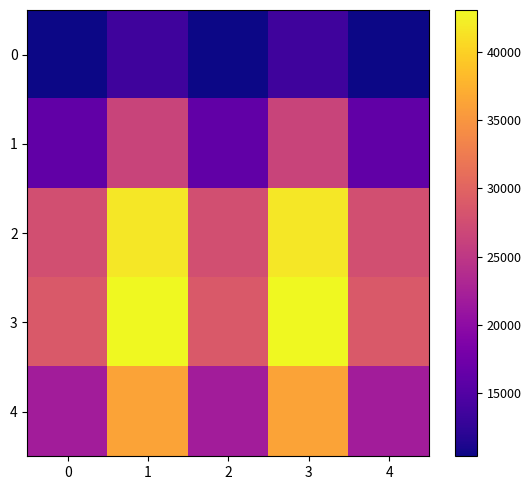

List the series in order of their peak value, lowest first.

0, 1, 4, 2, 3